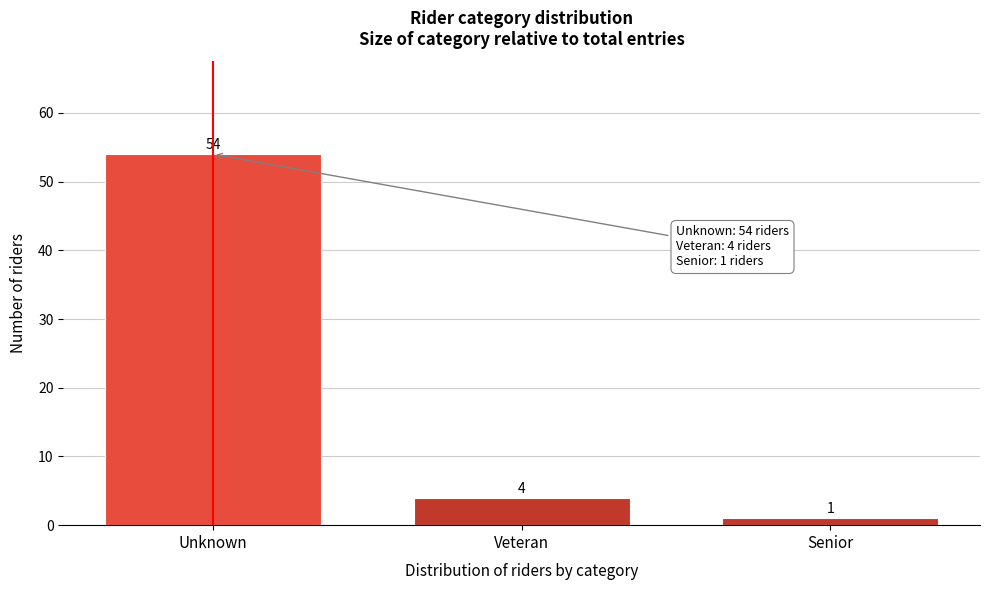

Reading left to right, what are all the values shown in this chart?

54	4	1